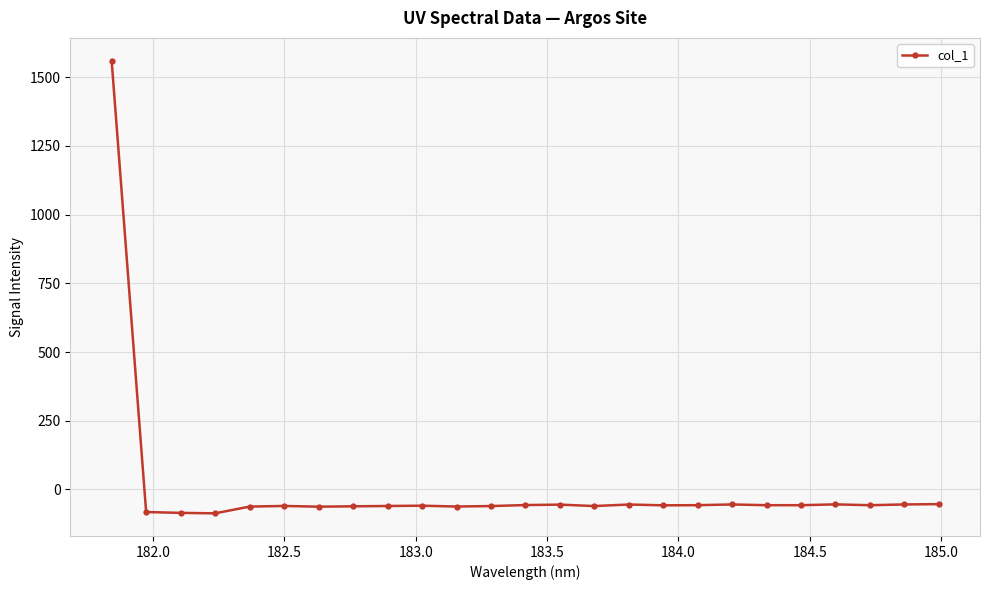

What is the value of the 12th point from the left?

-60.6